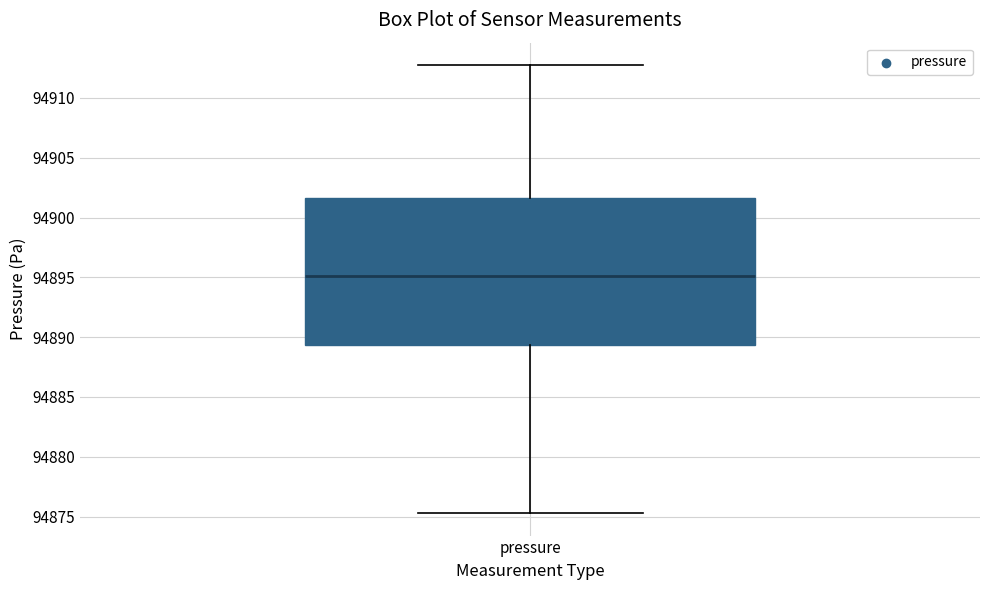

Where does the upper whisker of the box for pressure end on the y-axis? The values are not printed on the chart, so give them approximately, as read against the axis.

94913.0